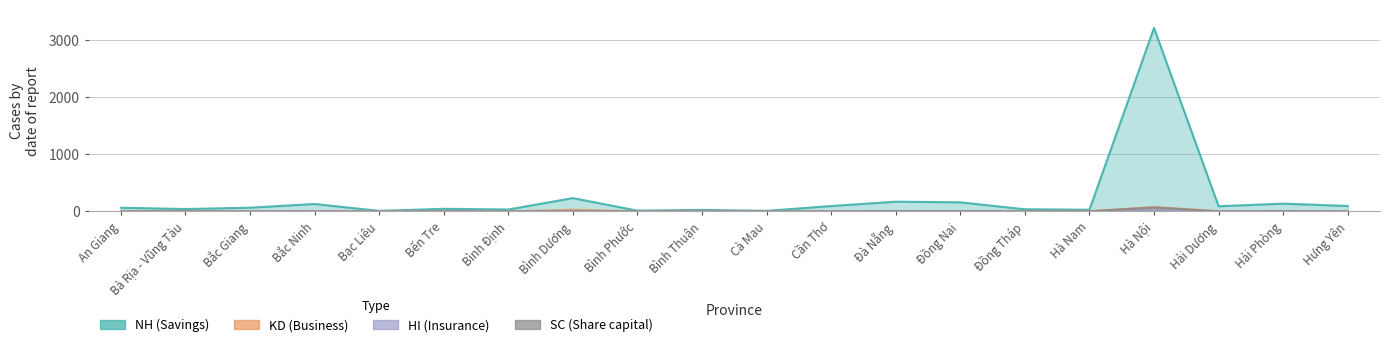

How many values in SC are above zero?

13